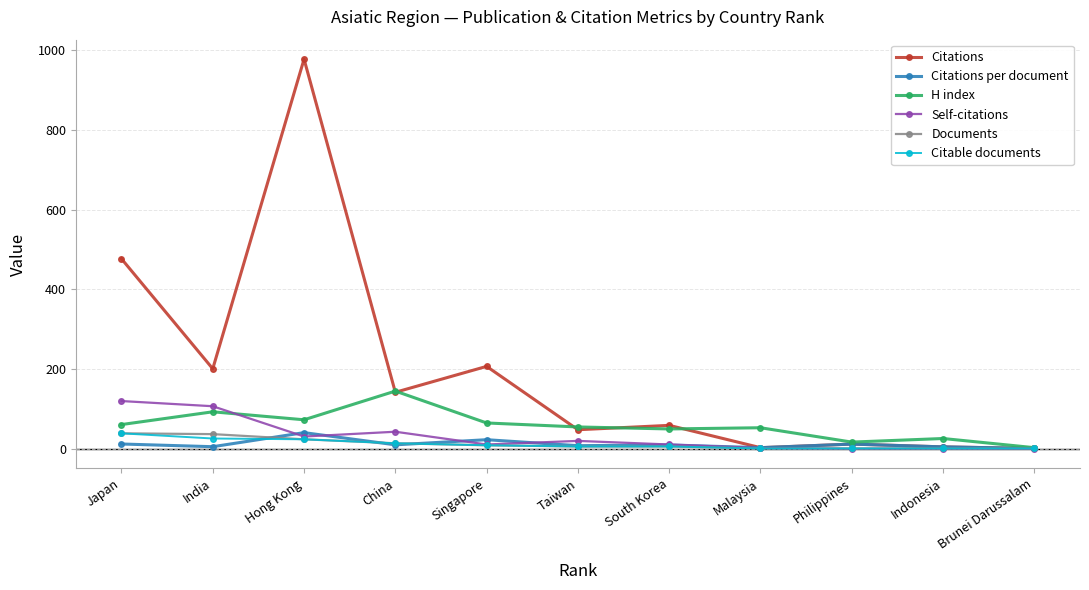

Where does the Self-citations series first go above 11?

Japan